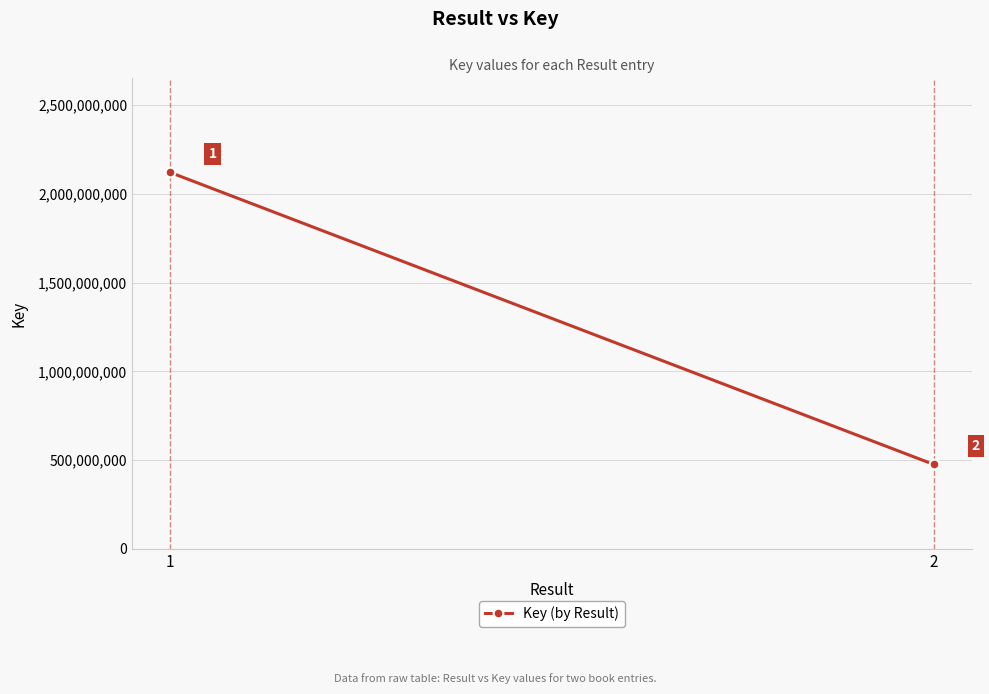

What is the difference between the maximum and minimum values?

1644050760